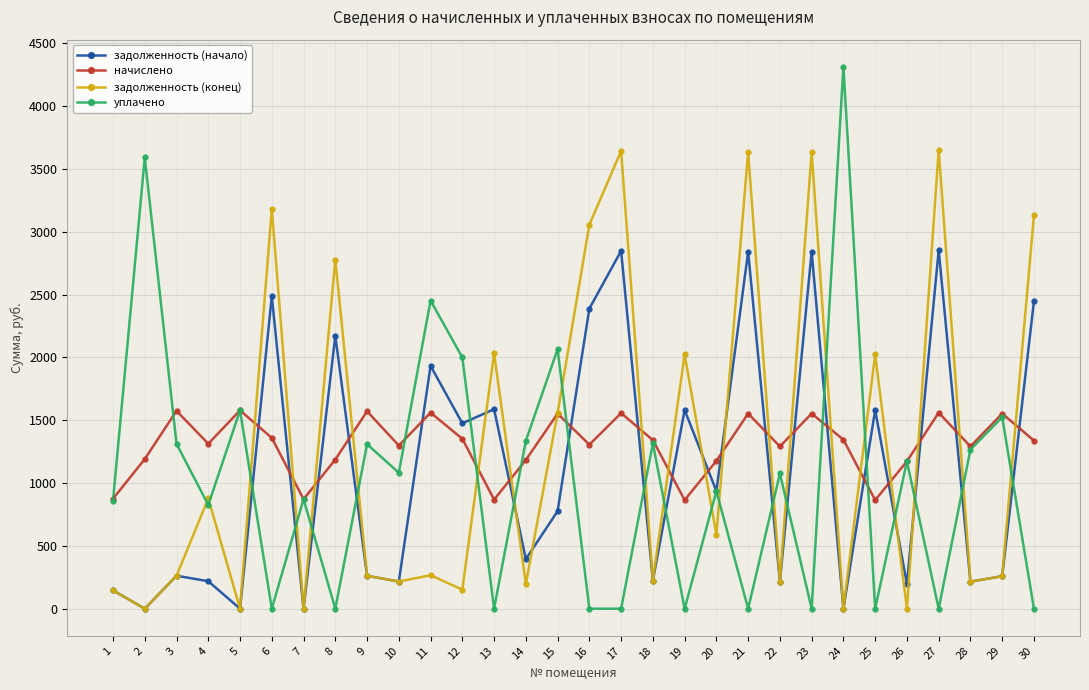

What is the difference between the задолженность (начало) values at 7 and 29?

258.9